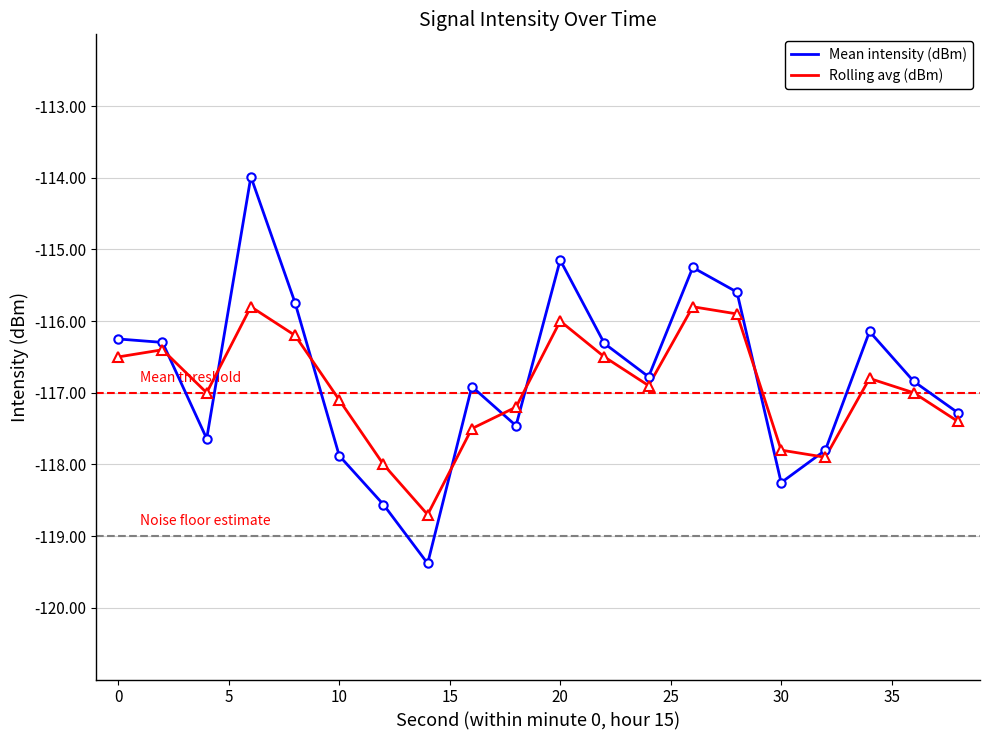

True or false: Rolling avg (dBm) and Mean intensity (dBm) cross at least once.

True